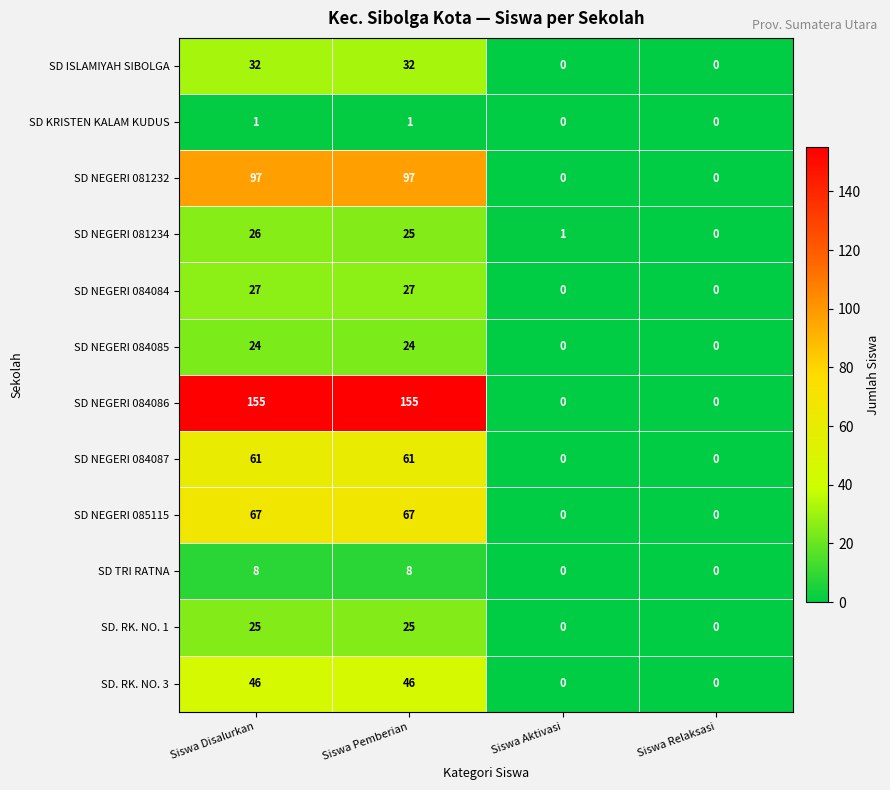

How many categories are shown in the chart?

4